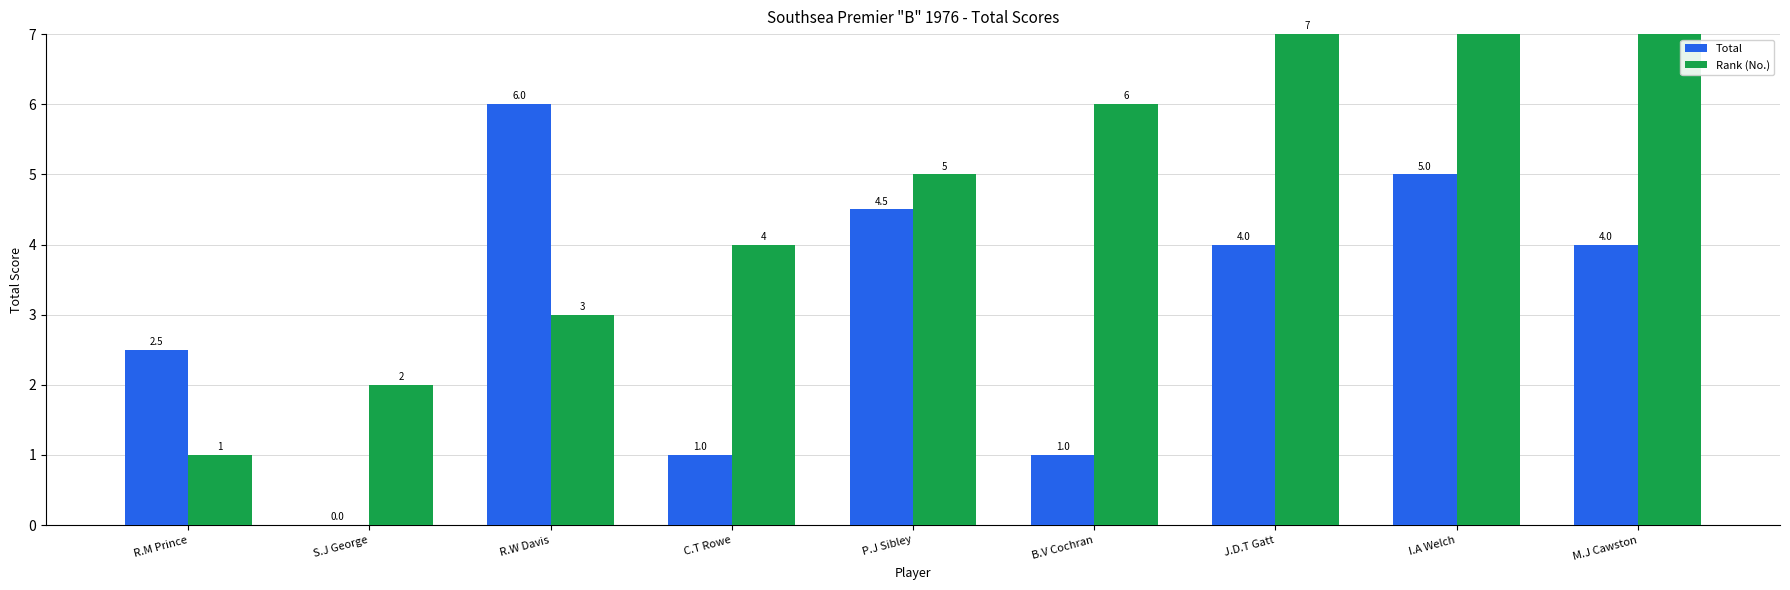

The Rank (No.) series shows 1.0 at S.J George. True or false?

False